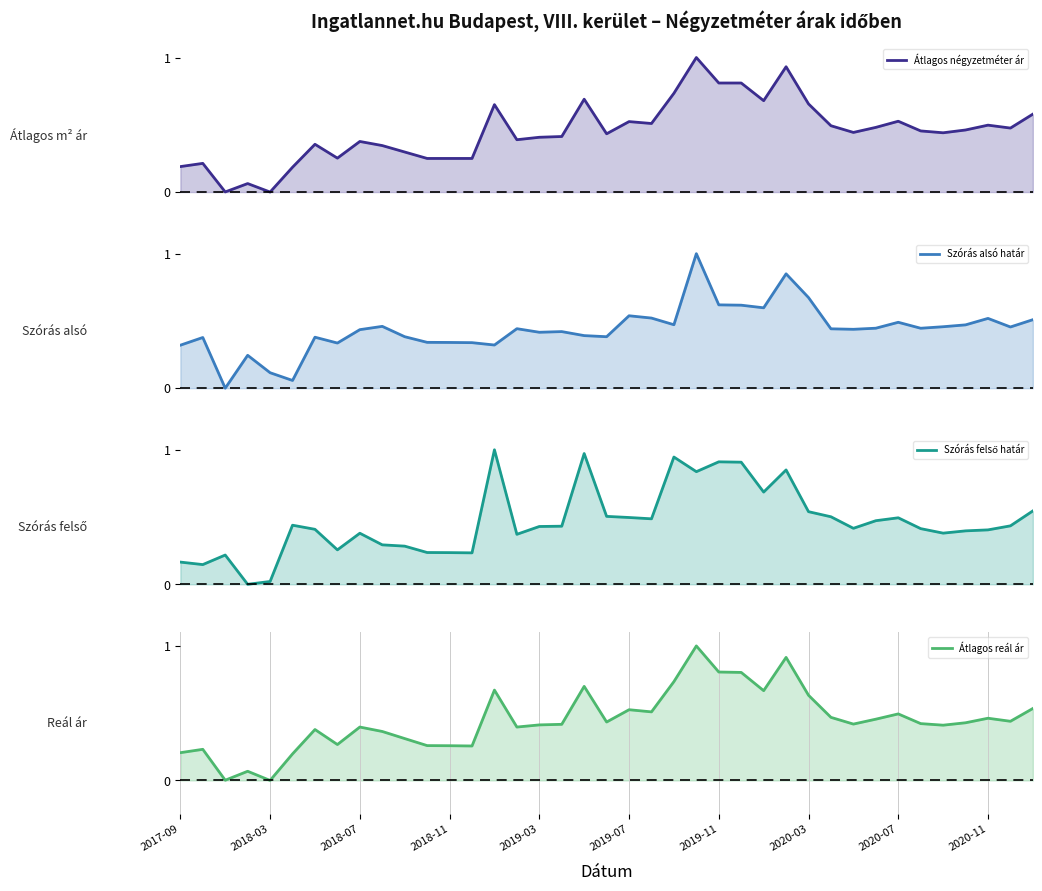

True or false: Átlagos négyzetméter ár and Szórás felső határ cross at least once.

True